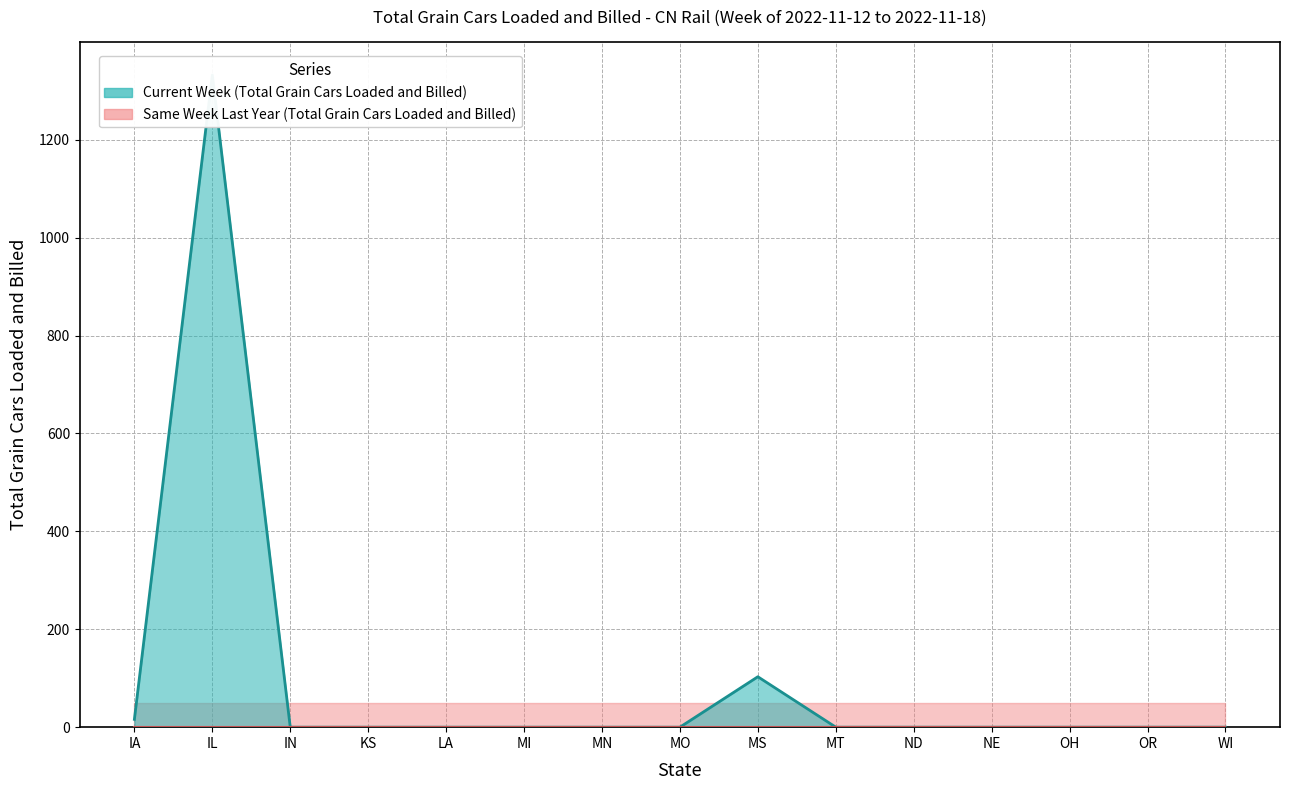

Is it true that the value at OR is 739?

False